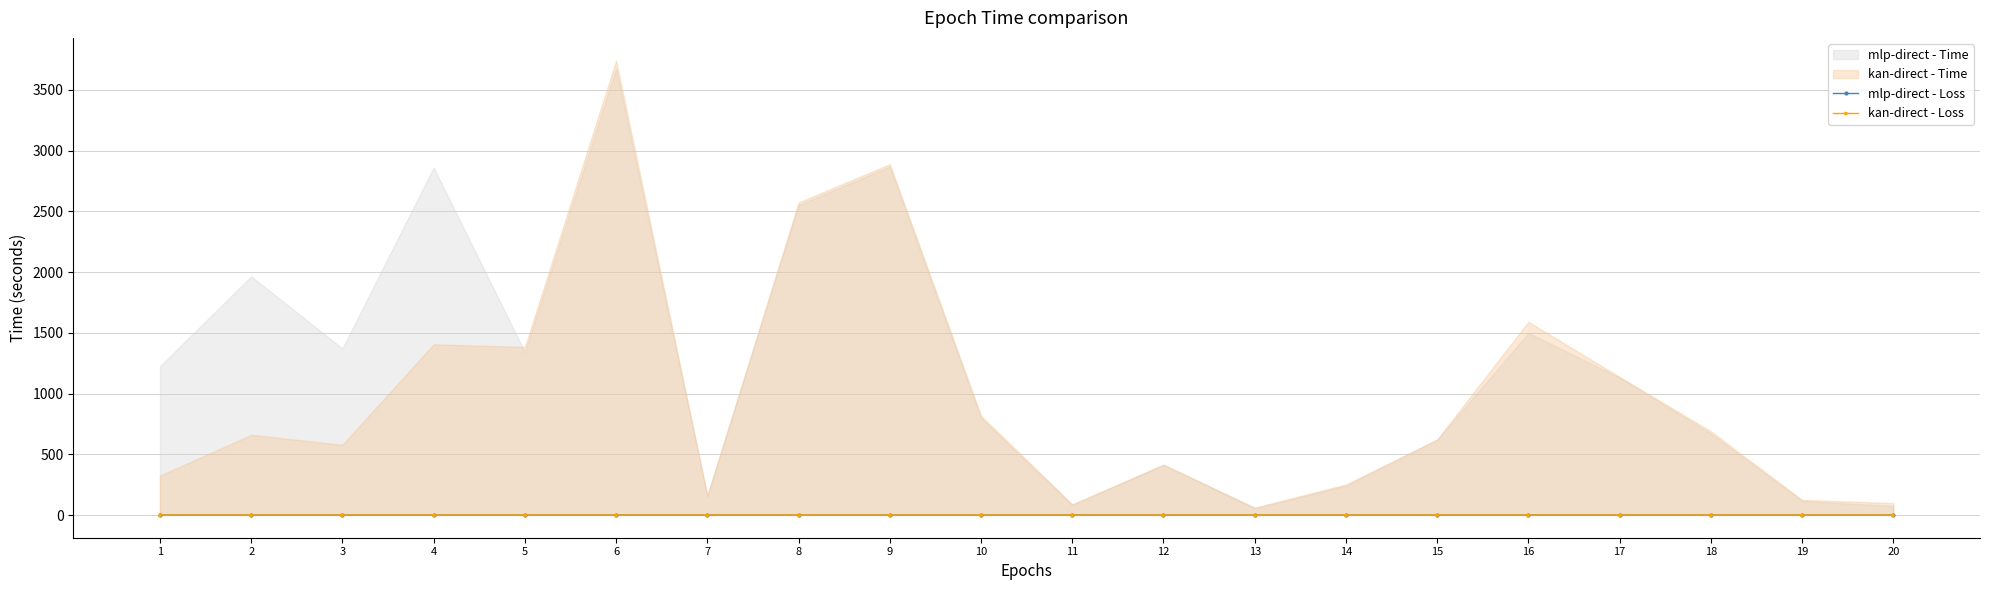

True or false: mlp-direct - Loss has more than 2 interior local peaks.

True